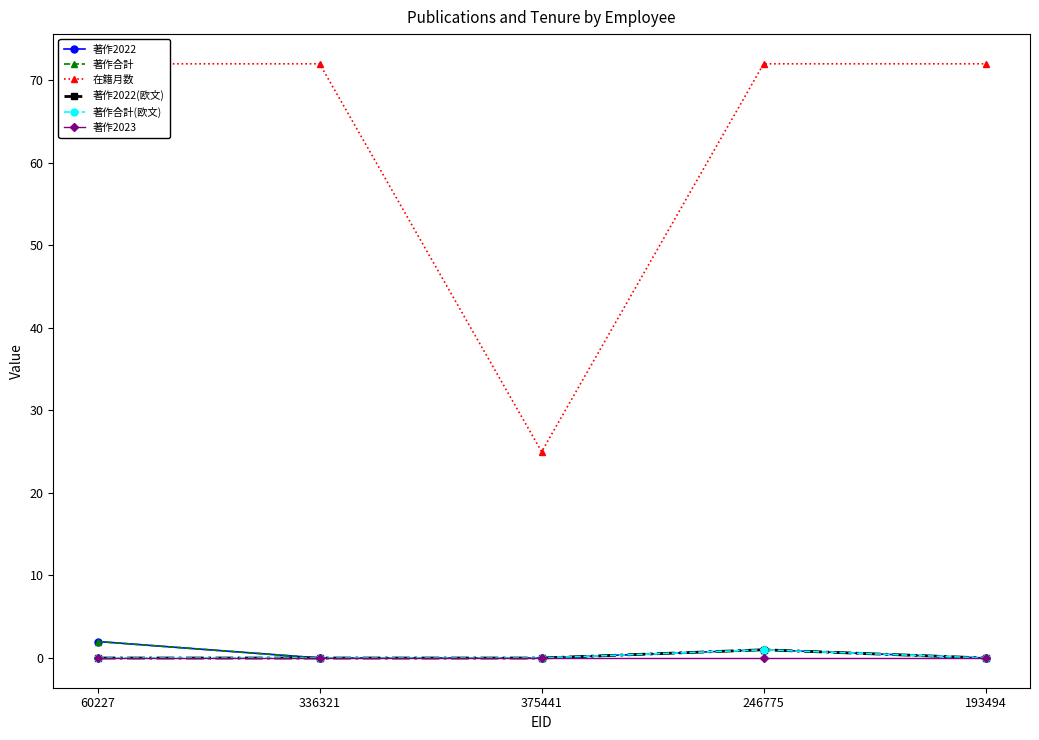

What is the average value of the 在籍月数 series?

63